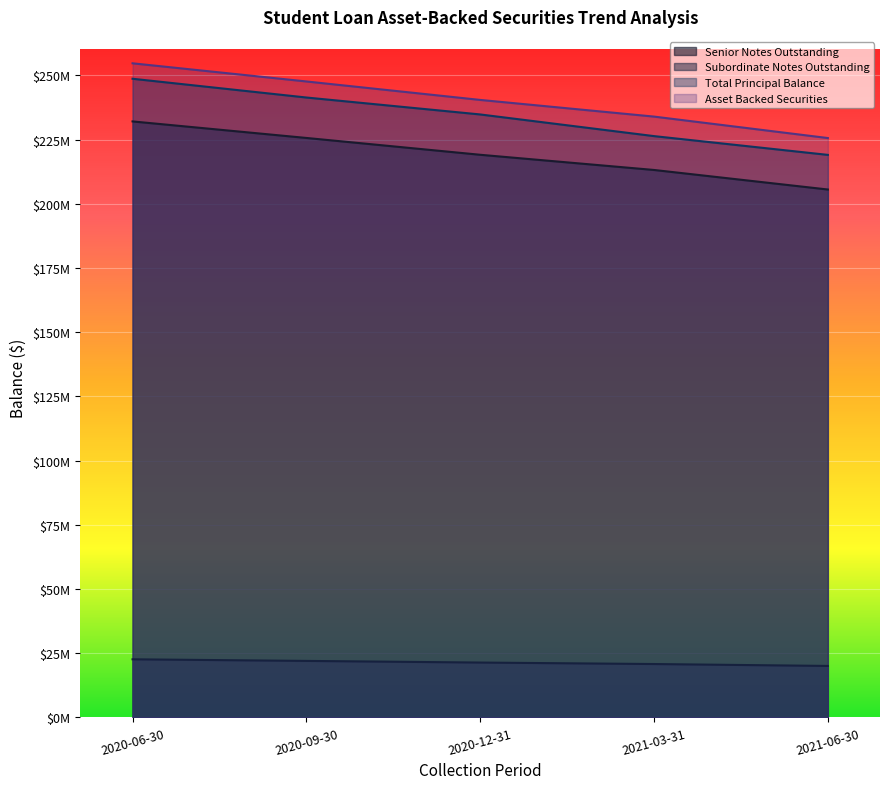

What is the total value across all series at 2020-06-30?

758119338.6